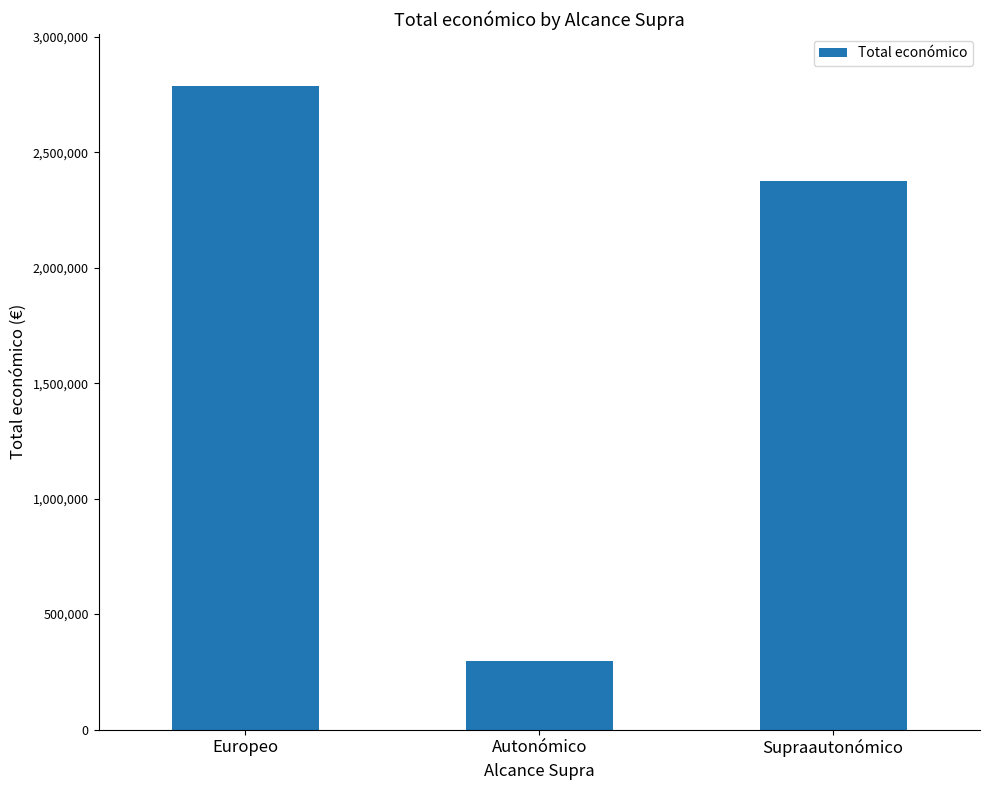

Where does the data first go above 2374507?

Europeo